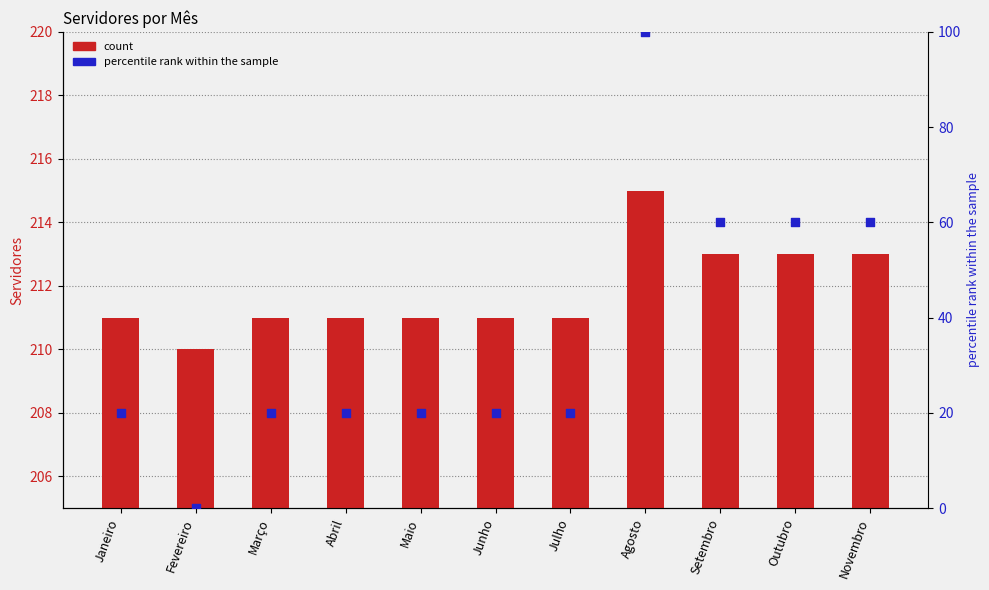

At how many categories does at least one series exceed 170?

11